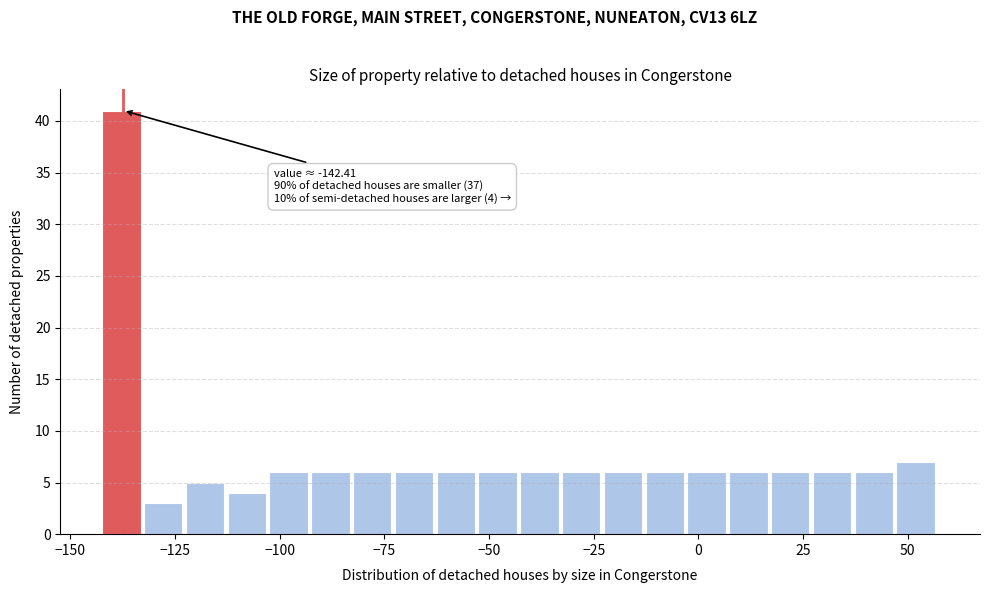

Around what value on the x-axis is the tallest bar? Give the approximate position of its centre, as read against the axis.

-140